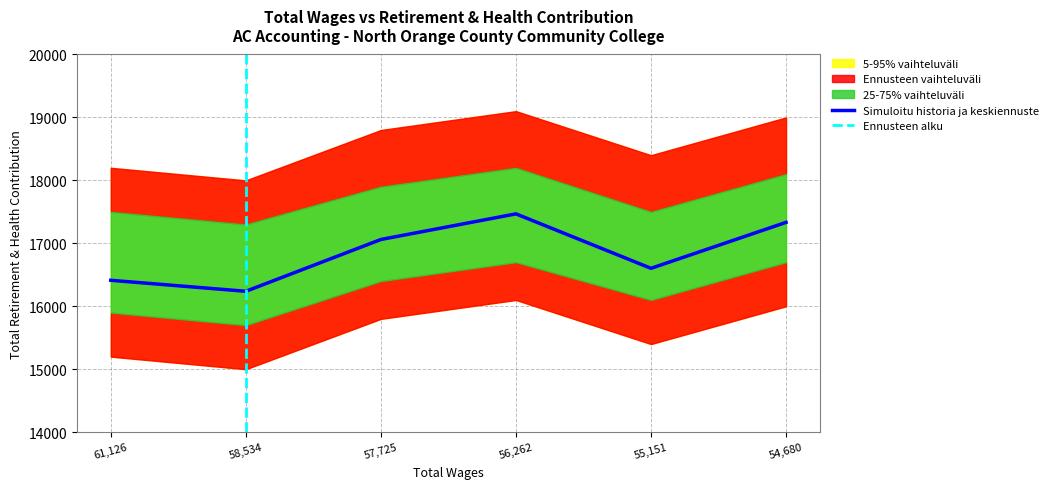

What is the label of the 2nd point from the right?

55151.0